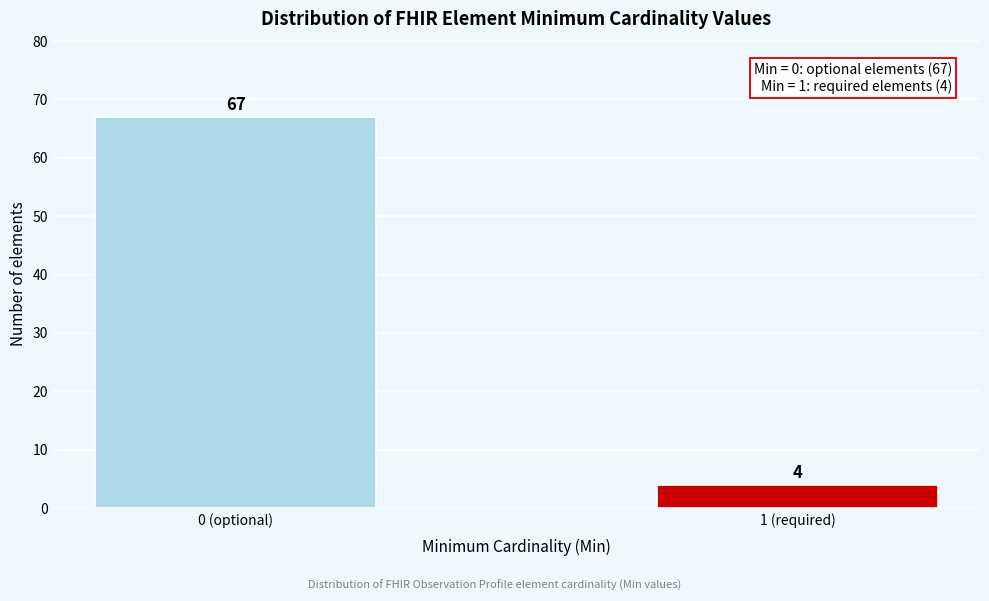

Reading left to right, what are all the values shown in this chart?

67	4